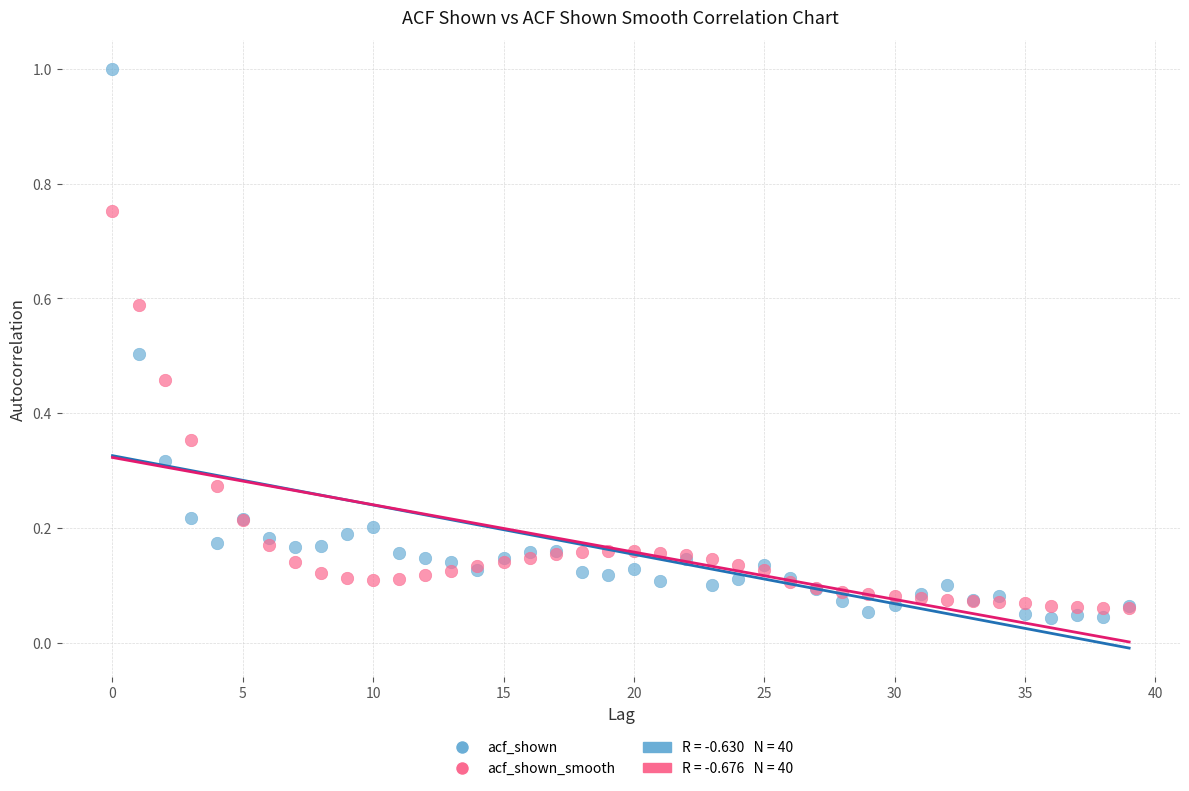

Which series has the largest Y range (max minus min)?

acf_shown